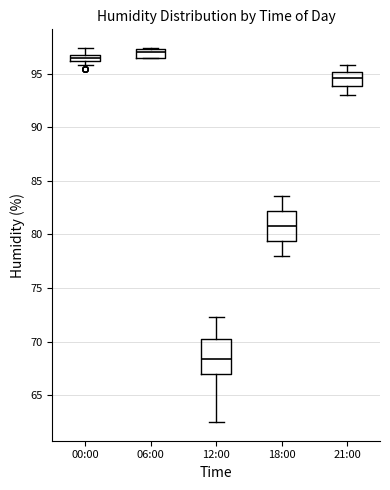

Which box's median line is the highest?

06:00